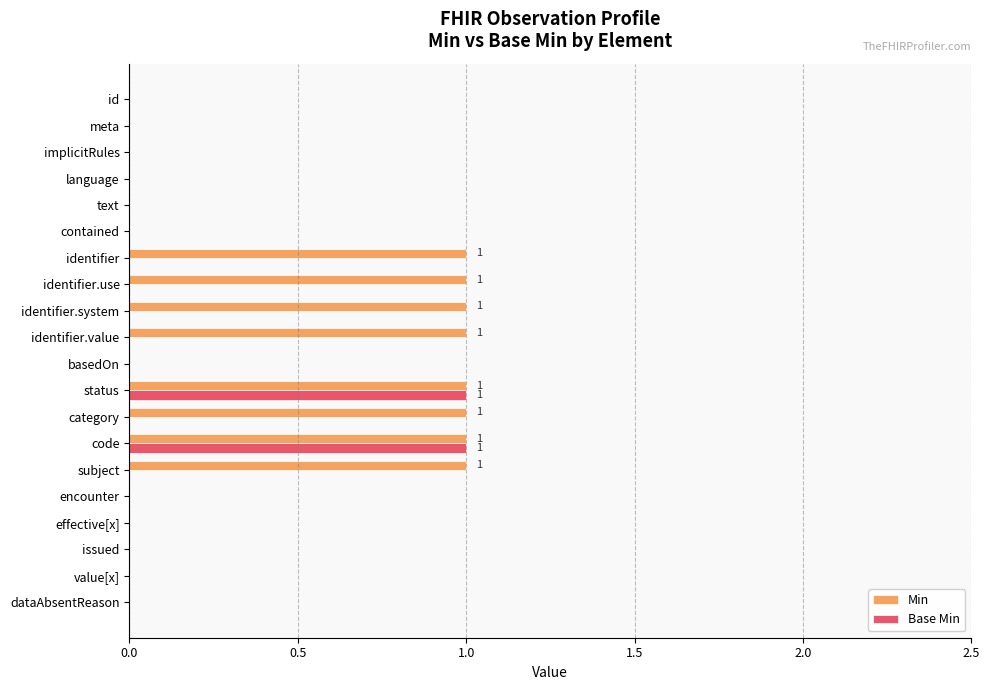

The Base Min series shows 1 at basedOn. True or false?

False